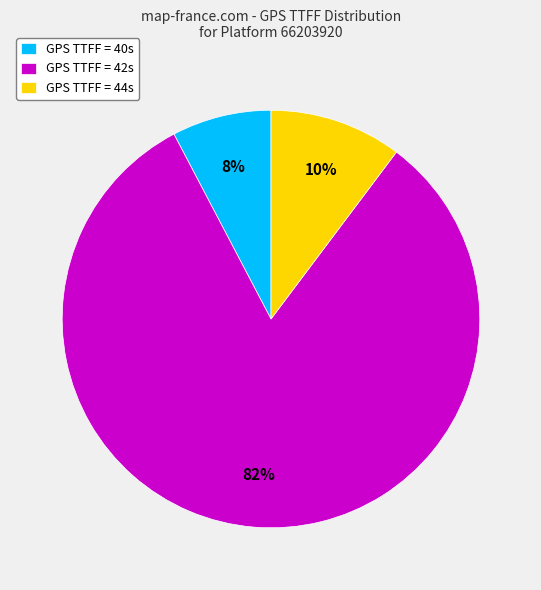

How many segments does this pie chart have?

3